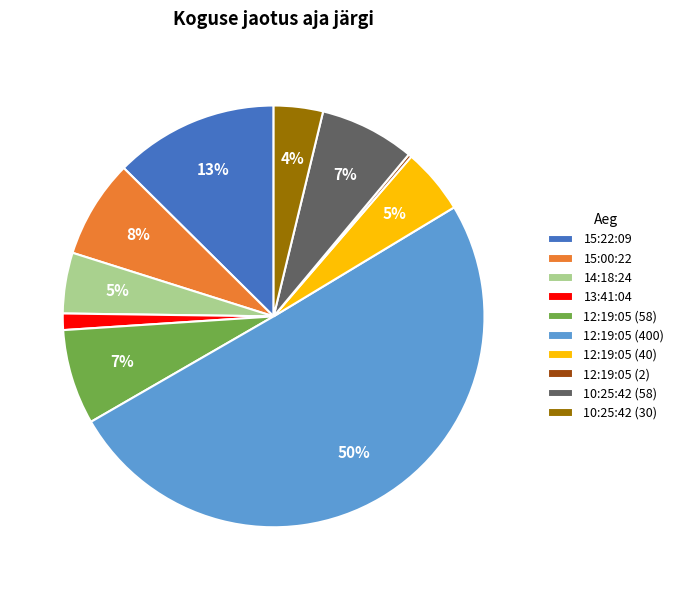

To the nearest percent, what is the difference between the largest and smallest slice percentages?

50%